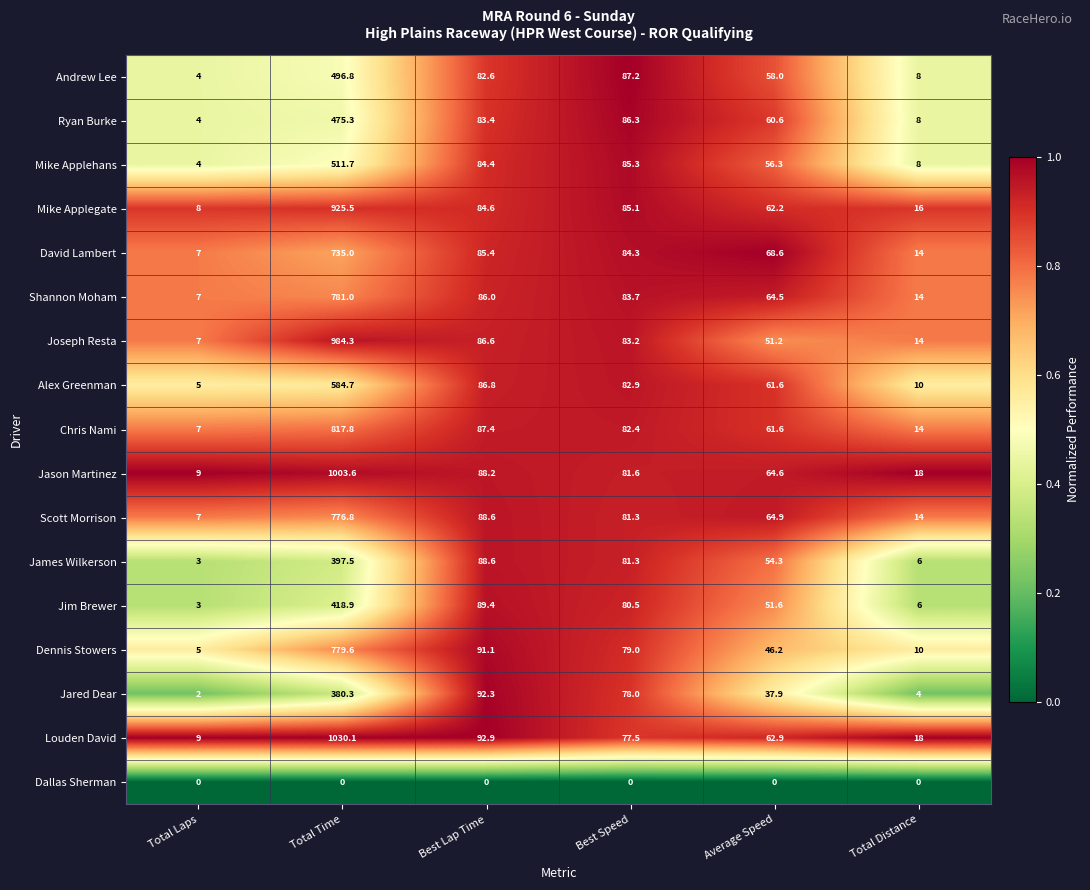

The Jason Martinez series shows 64.6 at Average Speed. True or false?

True